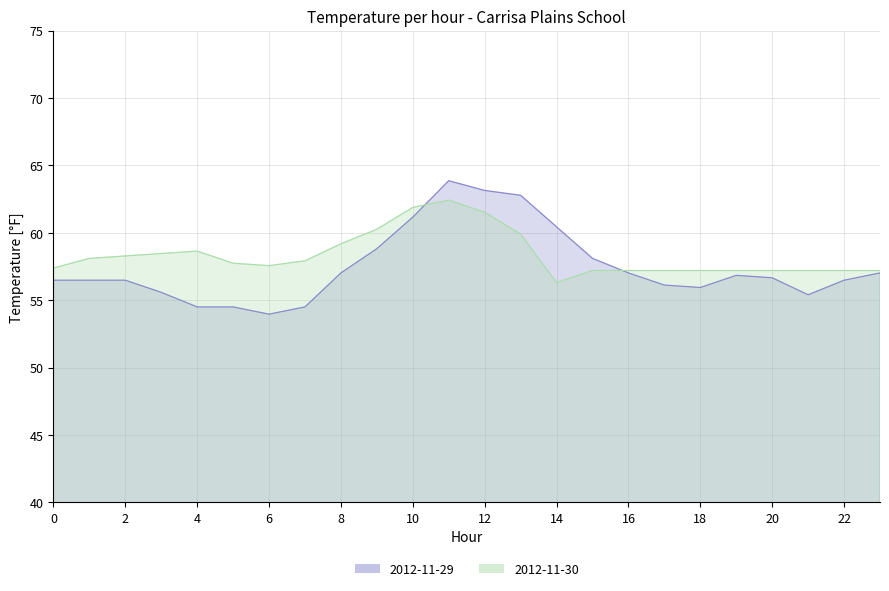

After their last crossing, which series has the higher values: 2012-11-29 or 2012-11-30?

2012-11-30